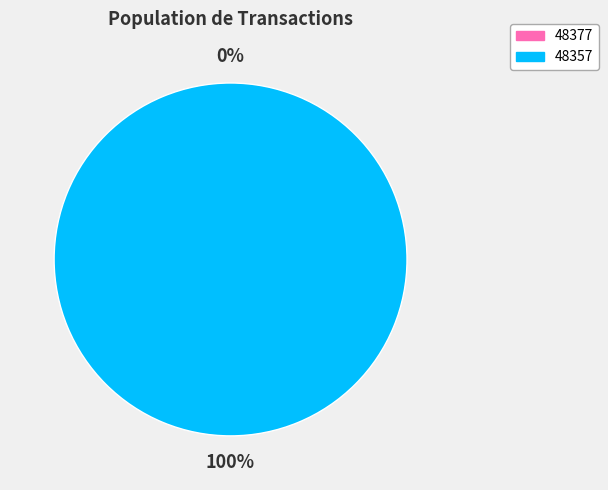

Count the number of slices in the pie.

2